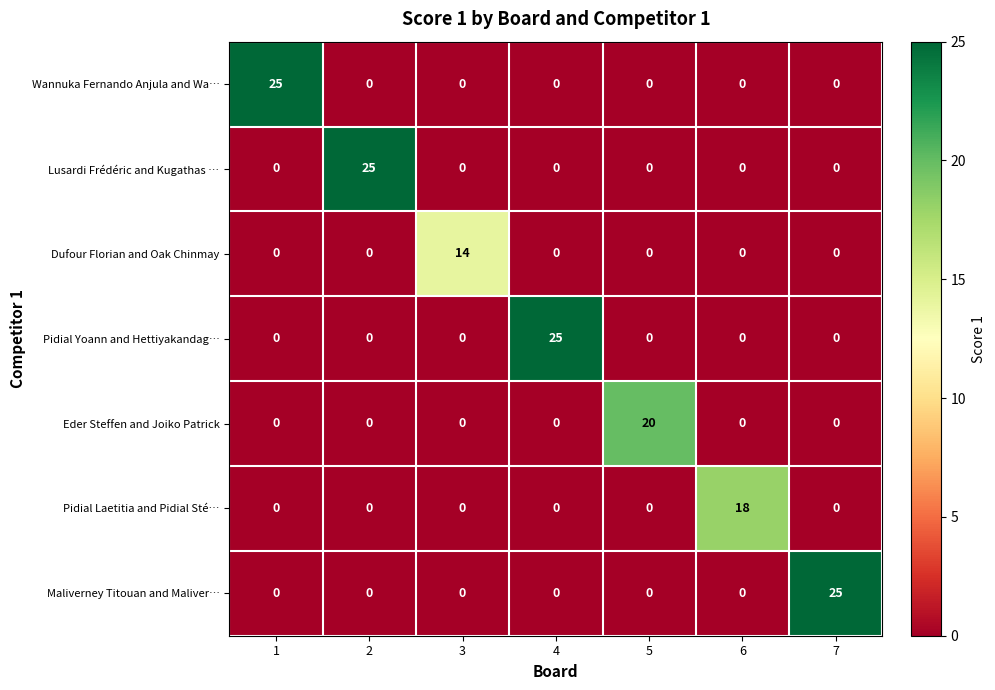

The value of Eder Steffen and Joiko Patrick at 7 is 0. True or false?

True